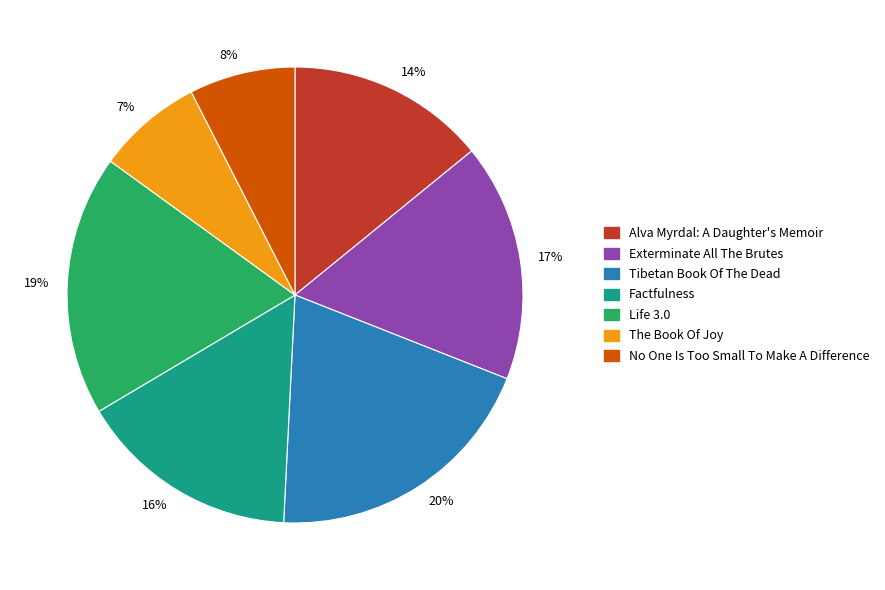

What is the largest slice in the pie chart?

20%